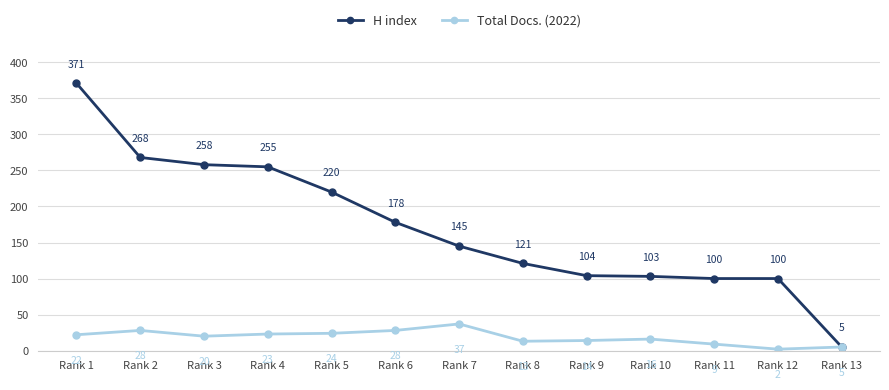

True or false: H index has more than 1 points higher than both neighbors.

False